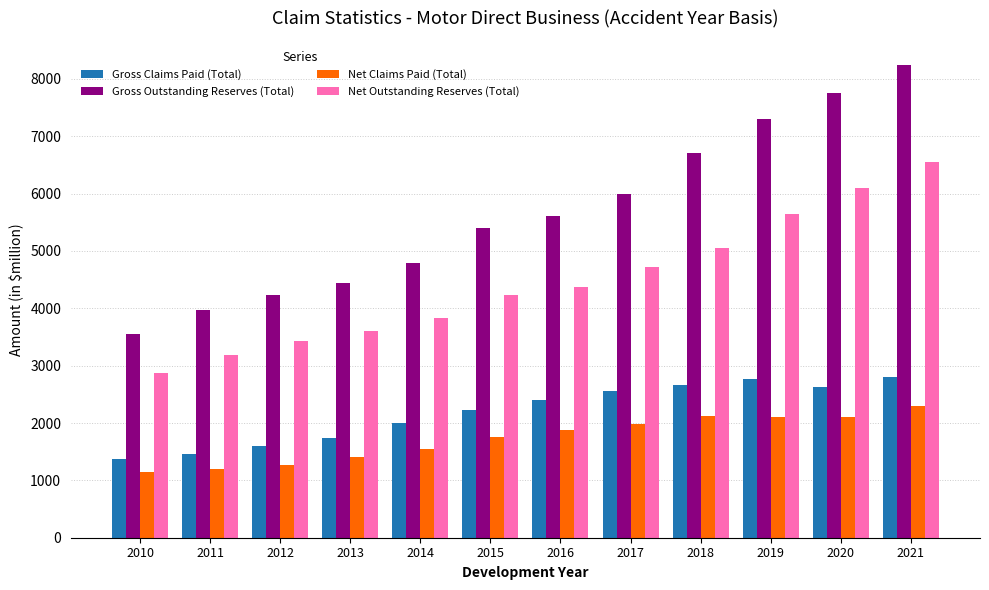

List the labels in order of Gross Outstanding Reserves (Total) value, largest first.

2021, 2020, 2019, 2018, 2017, 2016, 2015, 2014, 2013, 2012, 2011, 2010